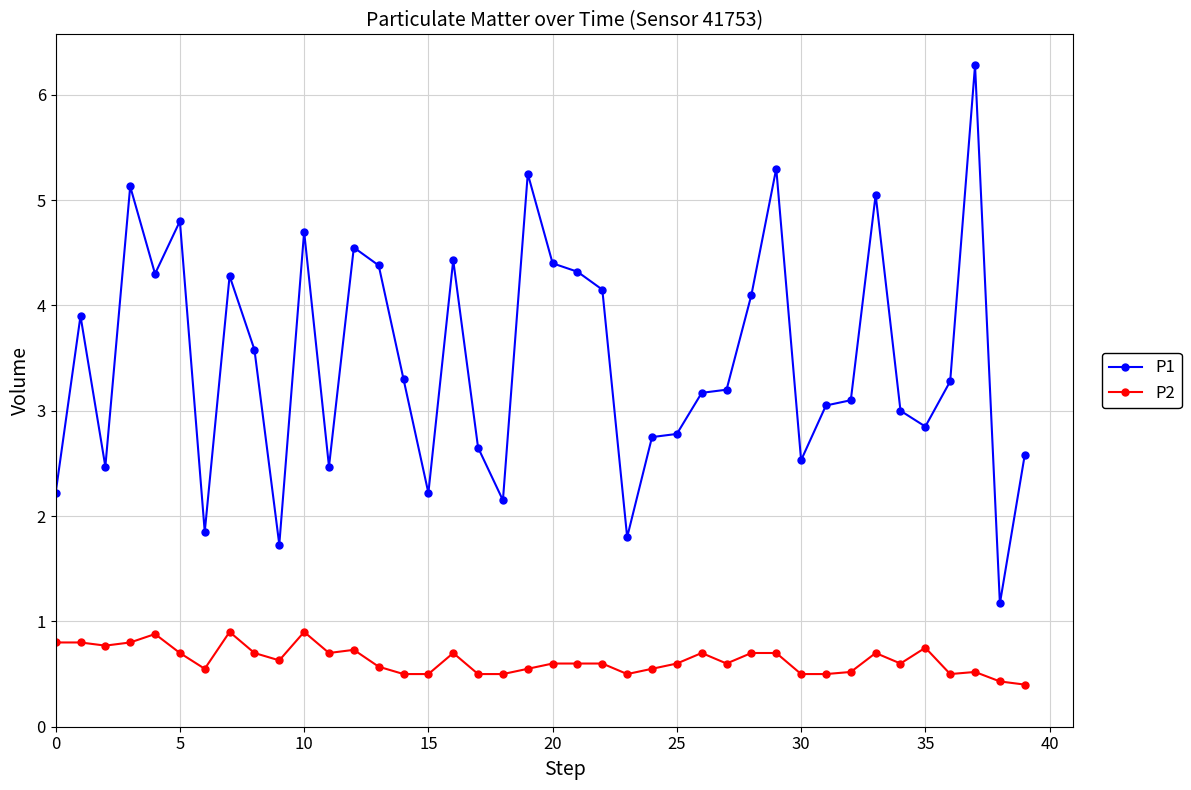

How many data points does each series have?

40